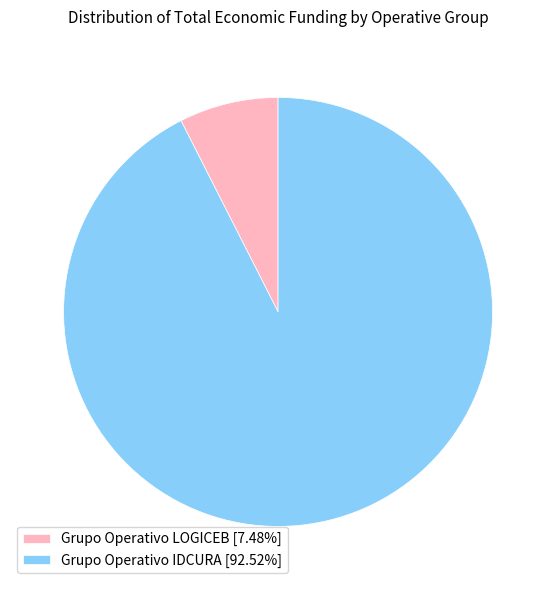

Count the number of slices in the pie.

2